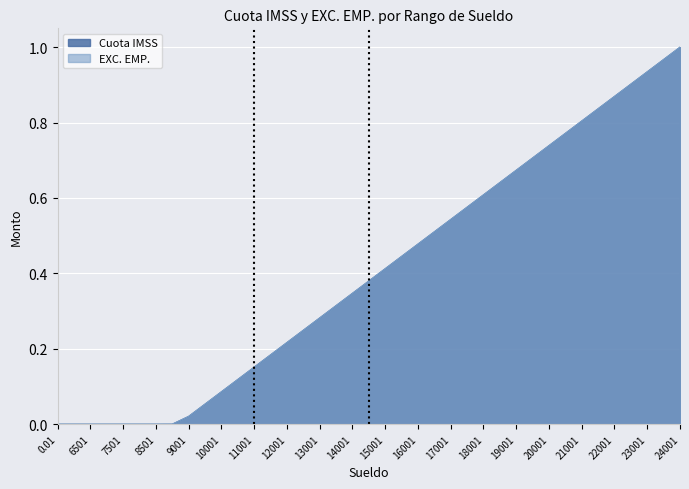

Does the chart display data point markers on the line(s)?

No